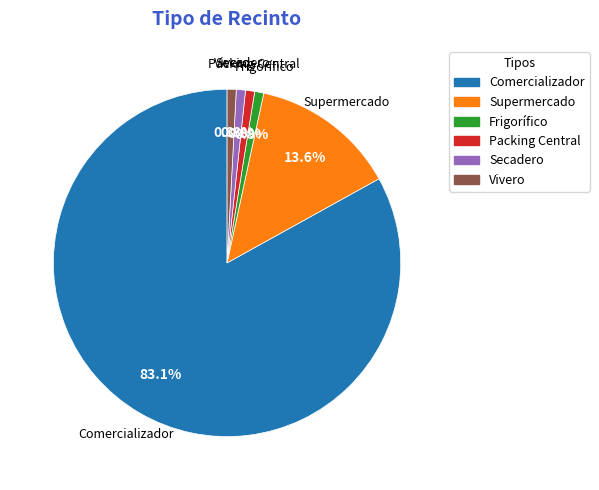

What percentage is the Vivero slice, to the nearest percent?

1%